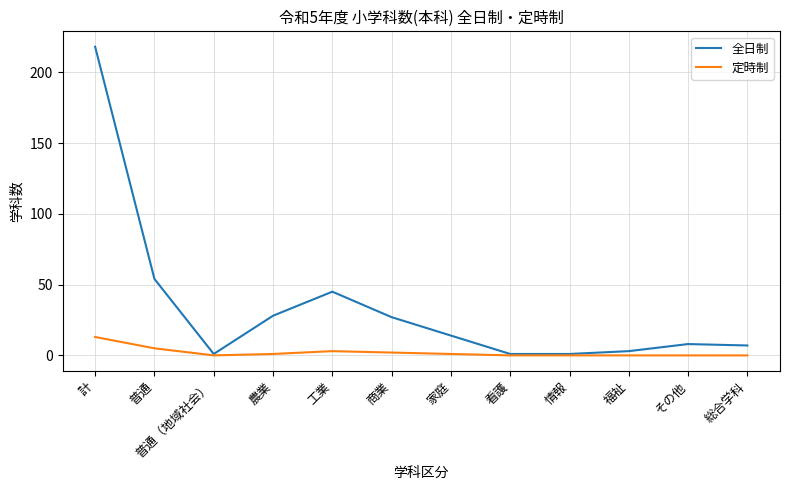

At which label is 全日制 closest to 109?

普通